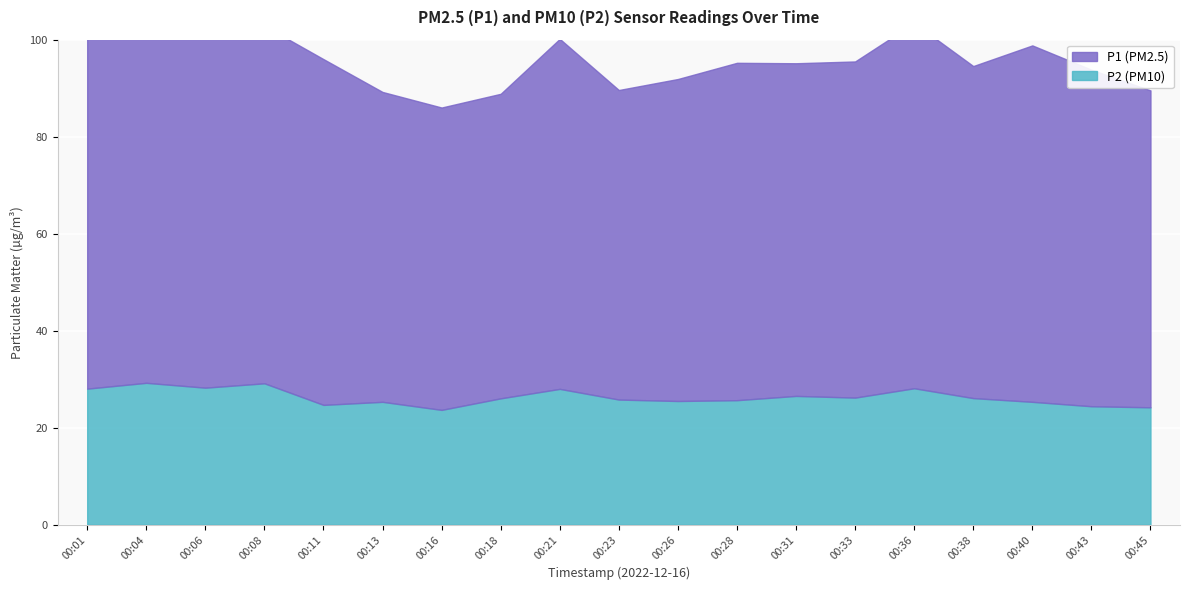

What is the value of the P2 point at the 6th from the left?

25.3